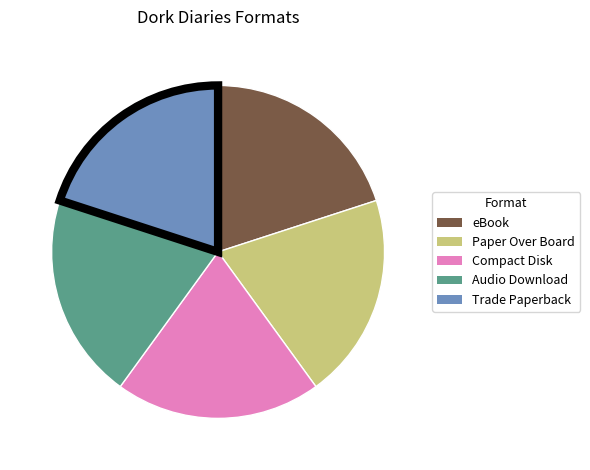

The Compact Disk slice represents 5% of the pie. True or false?

False